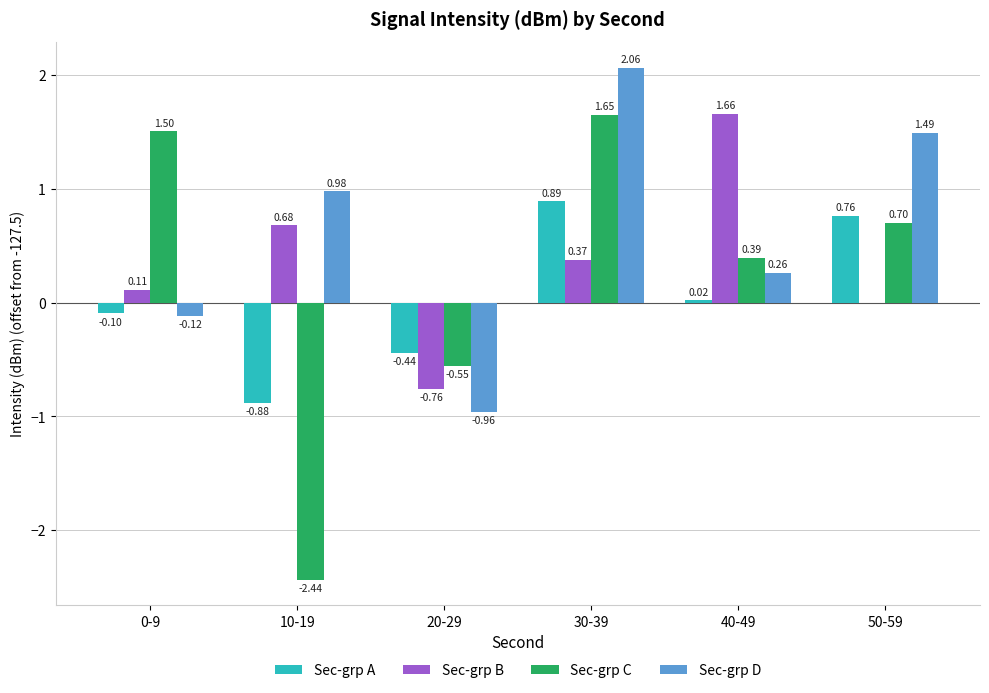

Which series changed the most between 30-39 and 50-59?

Sec-grp C